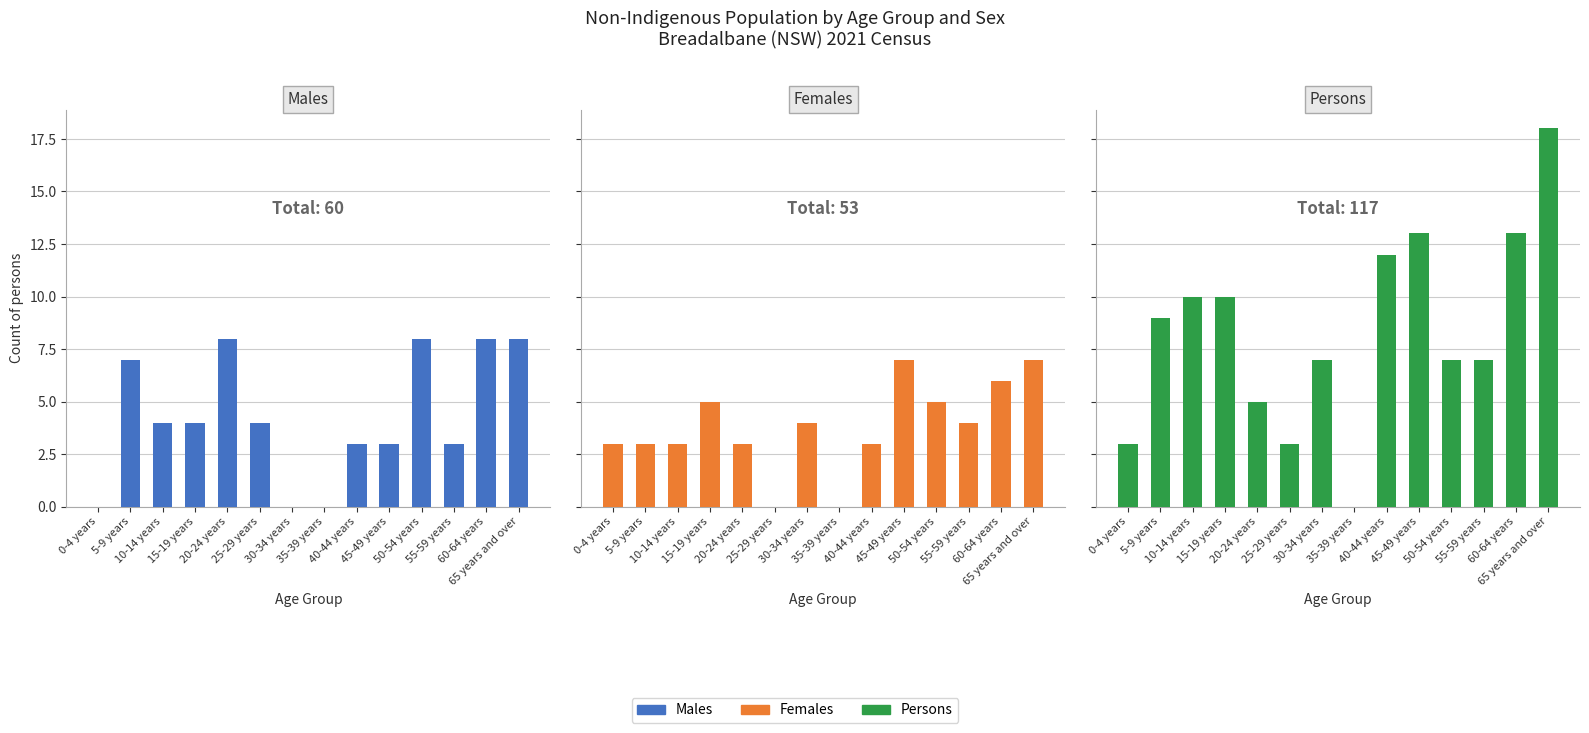

What is the difference between the highest and lowest values at 40-44 years?

9